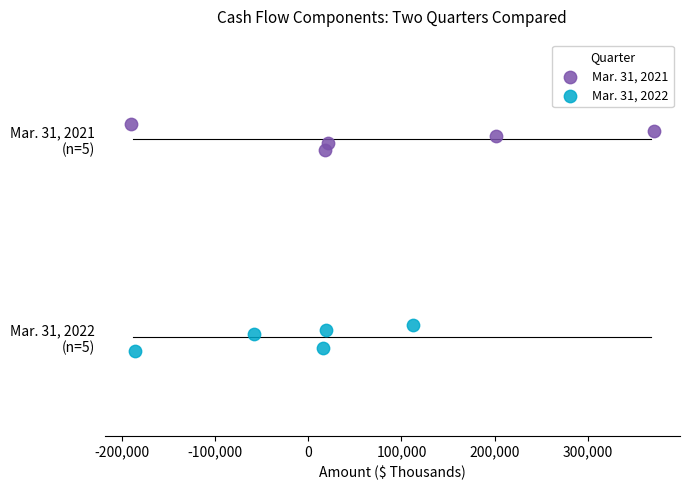

Which series reaches the minimum Y coordinate?

Mar. 31, 2022